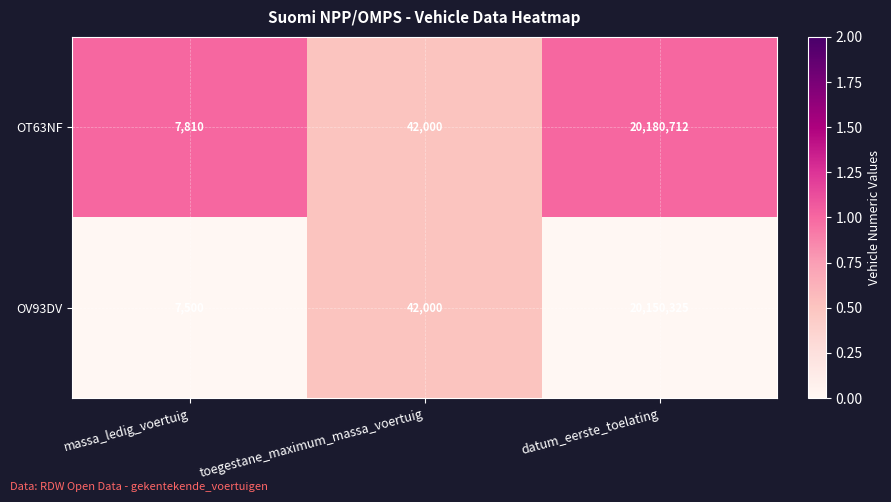

What is the sum of the OT63NF values at massa_ledig_voertuig and toegestane_maximum_massa_voertuig?

49810